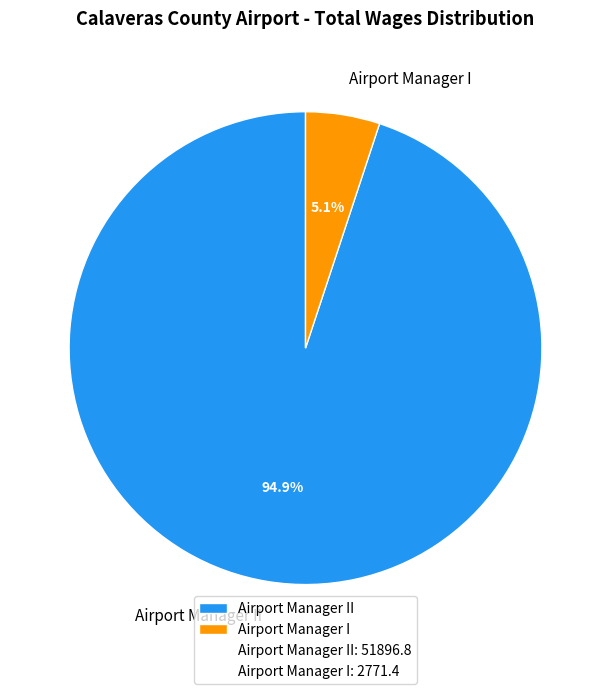

Is there any slice that represents more than half of the pie?

Yes